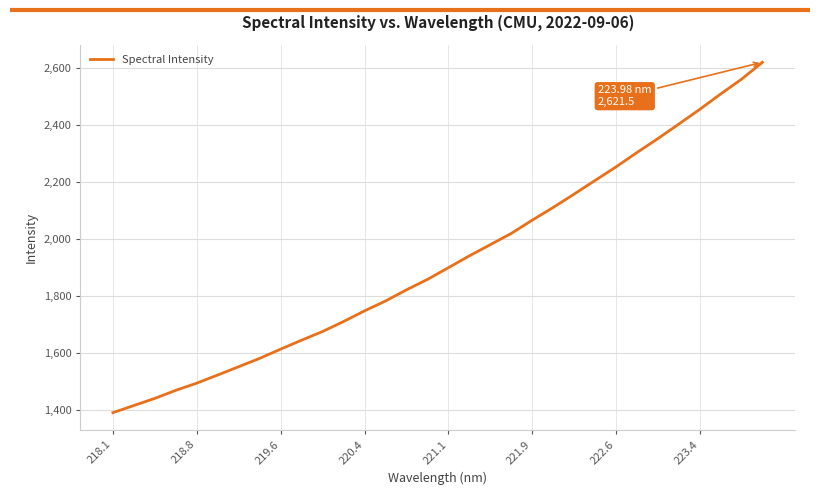

What is the smallest value displayed?

1390.3